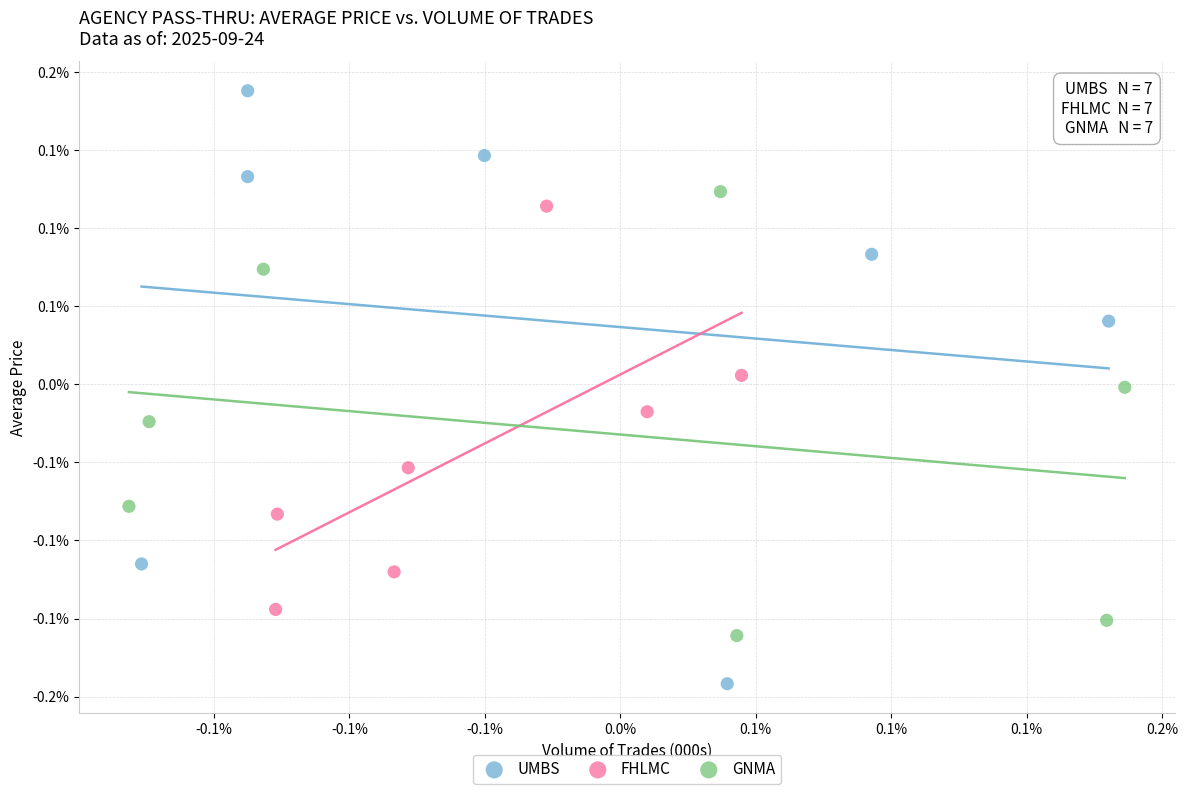

Which series reaches the minimum Y coordinate?

UMBS